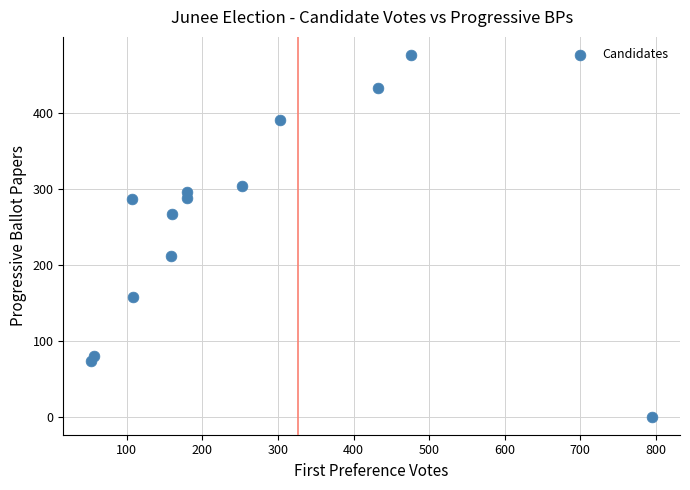

What is the range of X values (max minus min)?

742